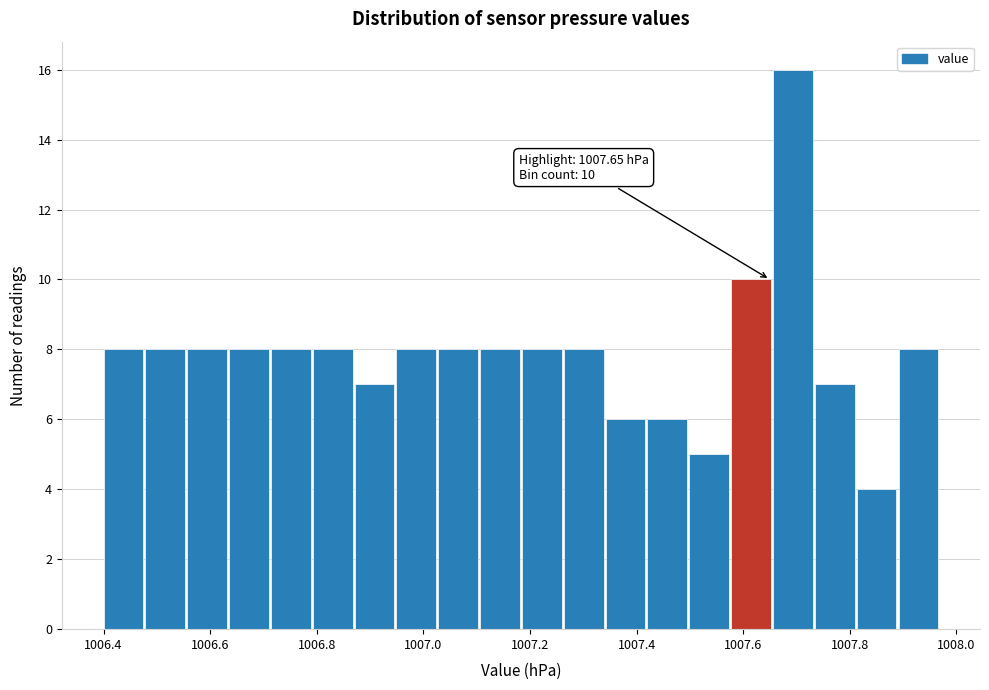

Around what value on the x-axis is the tallest bar? Give the approximate position of its centre, as read against the axis.

1007.70